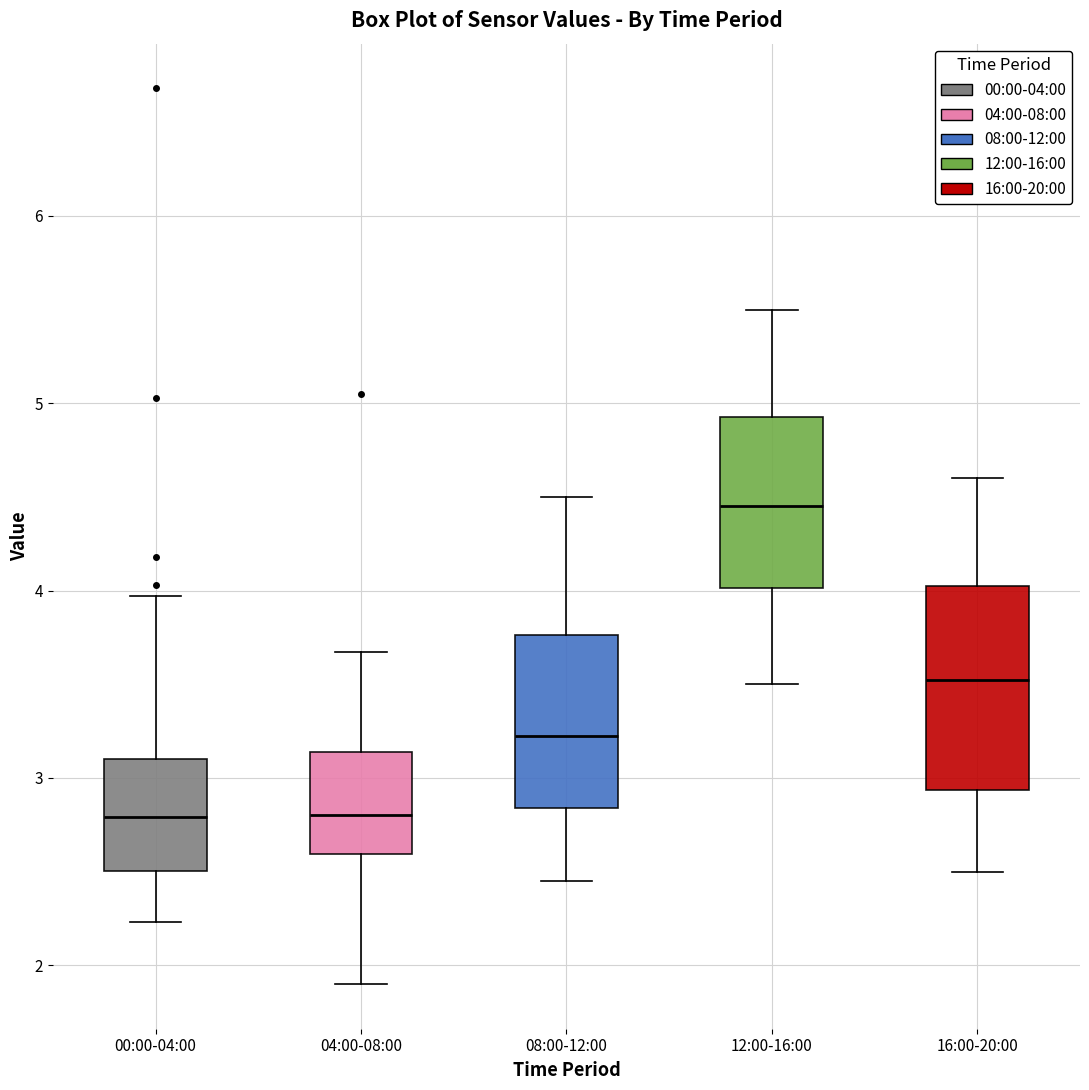

Reading left to right, transcribe this box plot: for each box, give where its median line is, the range the box spans, and where its two whiskers end, as read against the y-axis. The values are not printed on the chart, so give them approximately, as read against the axis.

00:00-04:00: median 2.8, box 2.5 to 3.1, whiskers 2.2 to 4.0
04:00-08:00: median 2.8, box 2.6 to 3.1, whiskers 1.9 to 3.7
08:00-12:00: median 3.2, box 2.8 to 3.8, whiskers 2.5 to 4.5
12:00-16:00: median 4.5, box 4.0 to 4.9, whiskers 3.5 to 5.5
16:00-20:00: median 3.5, box 2.9 to 4.0, whiskers 2.5 to 4.6